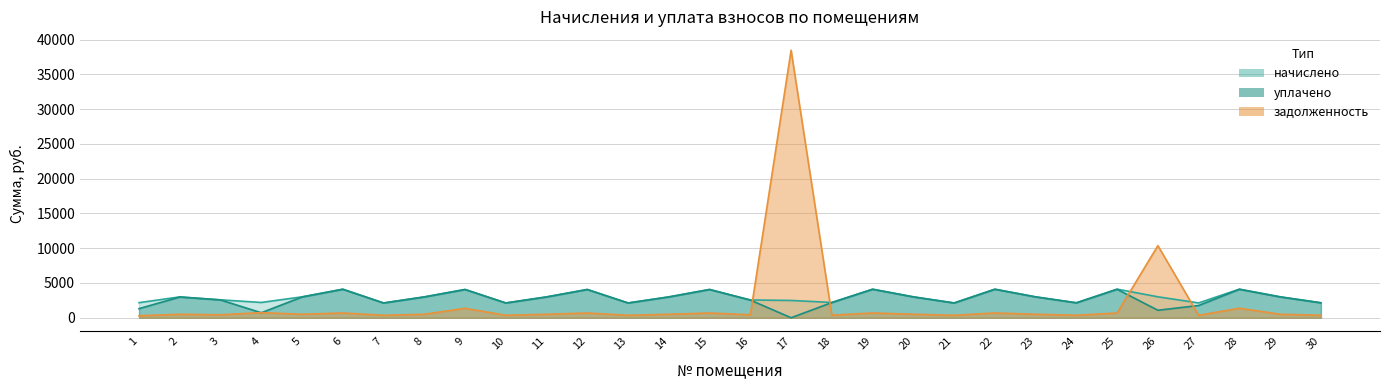

The value of начислено at 18 is 2197.7. True or false?

True